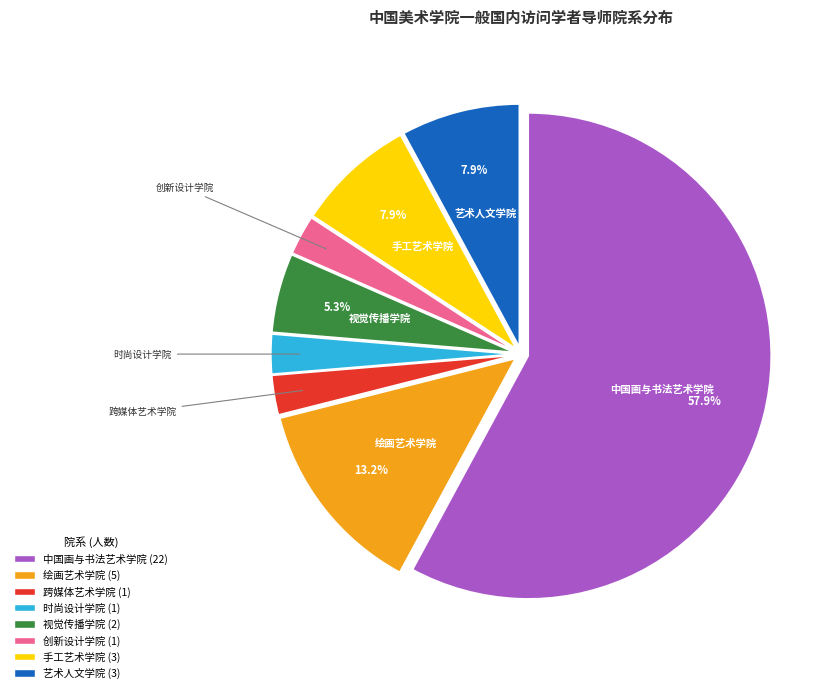

True or false: 跨媒体艺术学院 accounts for 3% of the total.

True